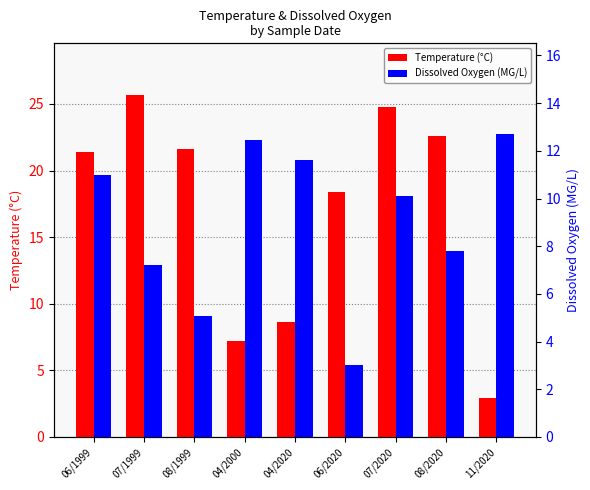

Which series has the largest total across all categories?

Temperature (°C)